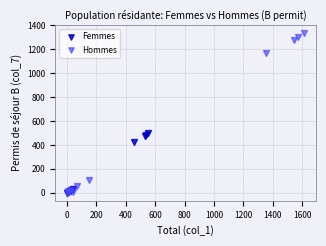

Which series has the largest Y range (max minus min)?

Hommes